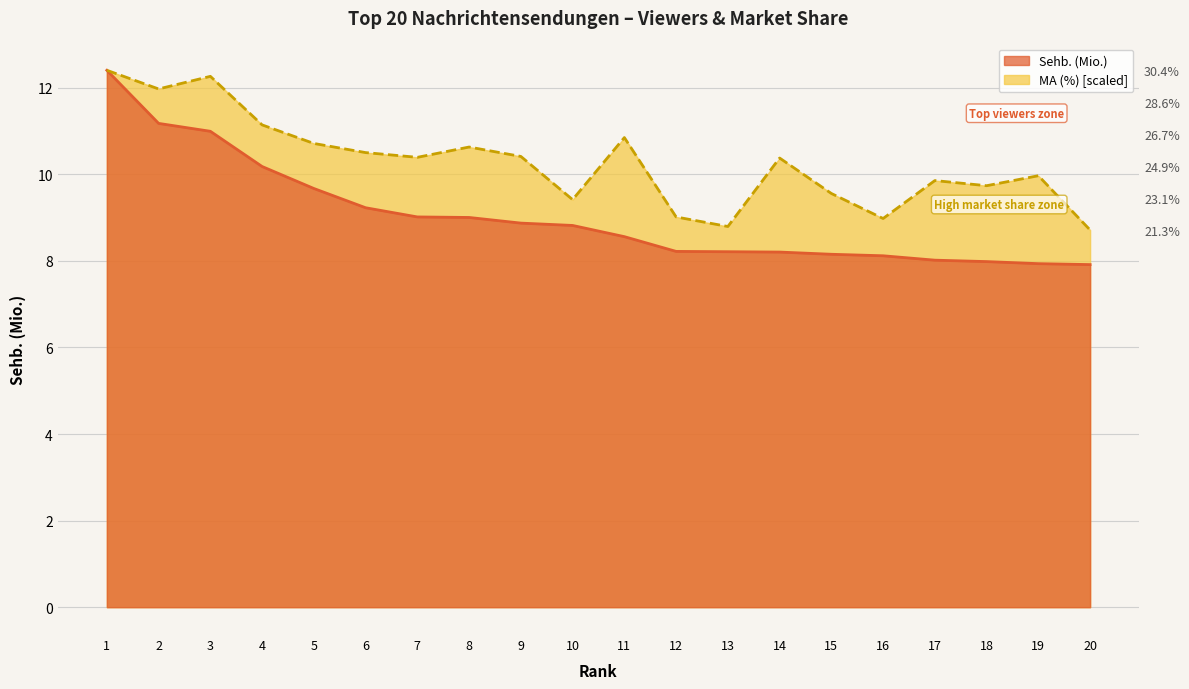

Which category has the lowest value in the Sehb. (Mio.) series?

20